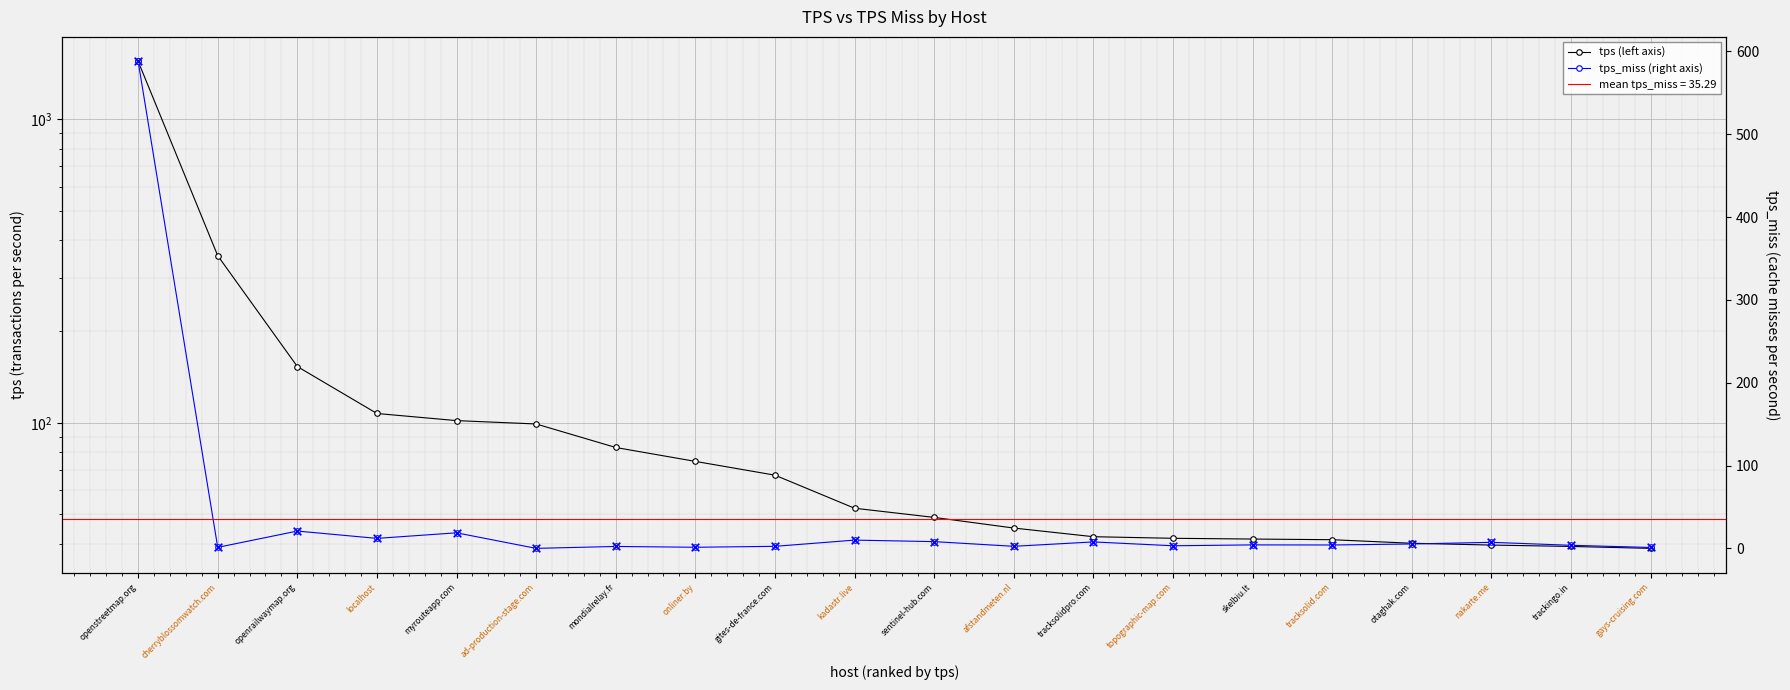

What are all the series names shown in the legend?

tps (left axis), tps_miss (right axis)